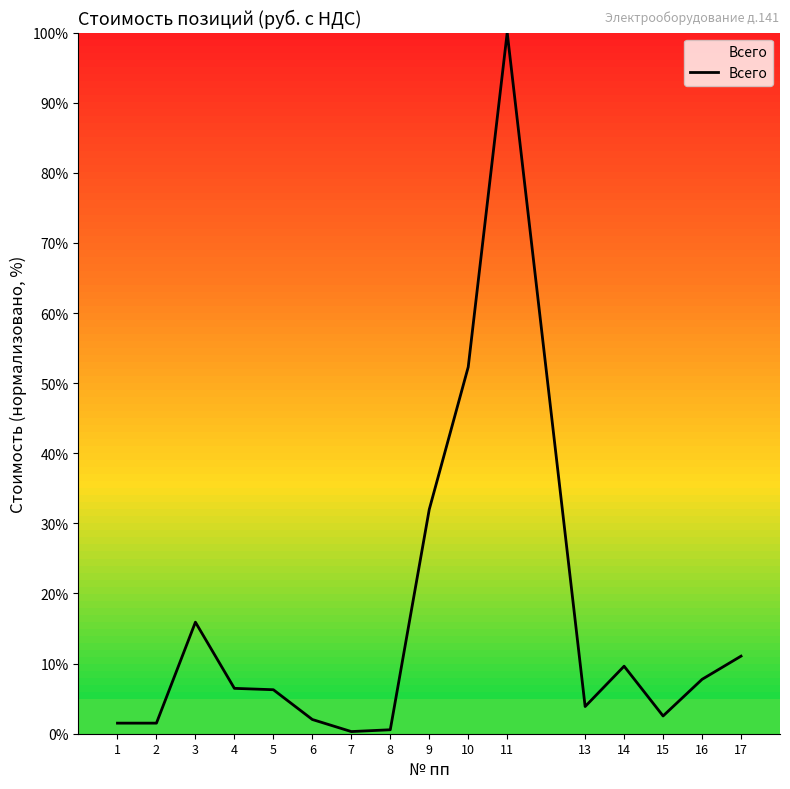

Which label corresponds to the largest value in the chart?

11